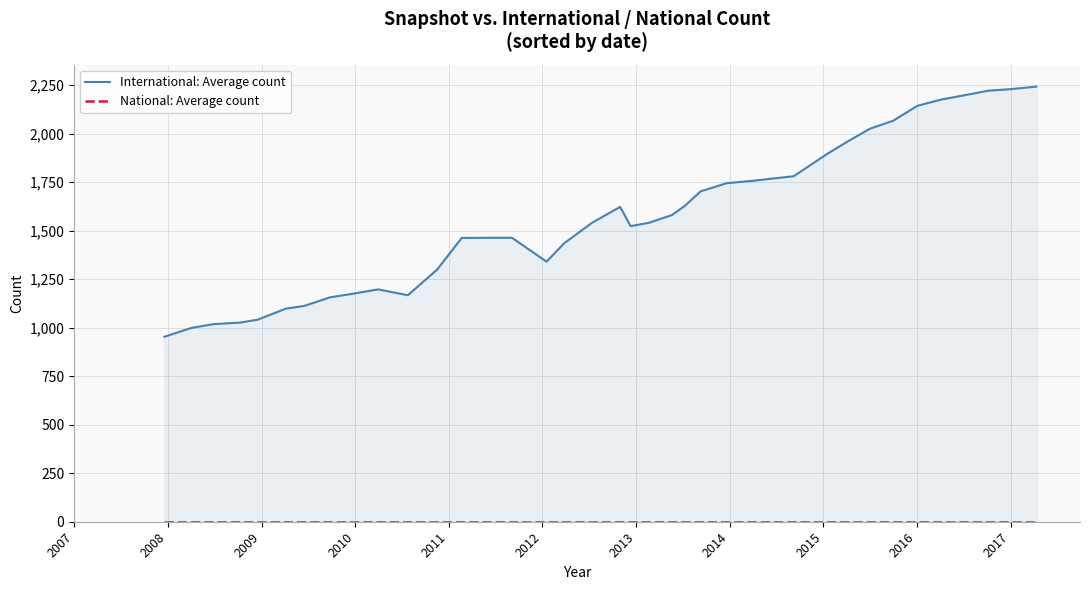

Which series has the widest spread of values?

International: Average count